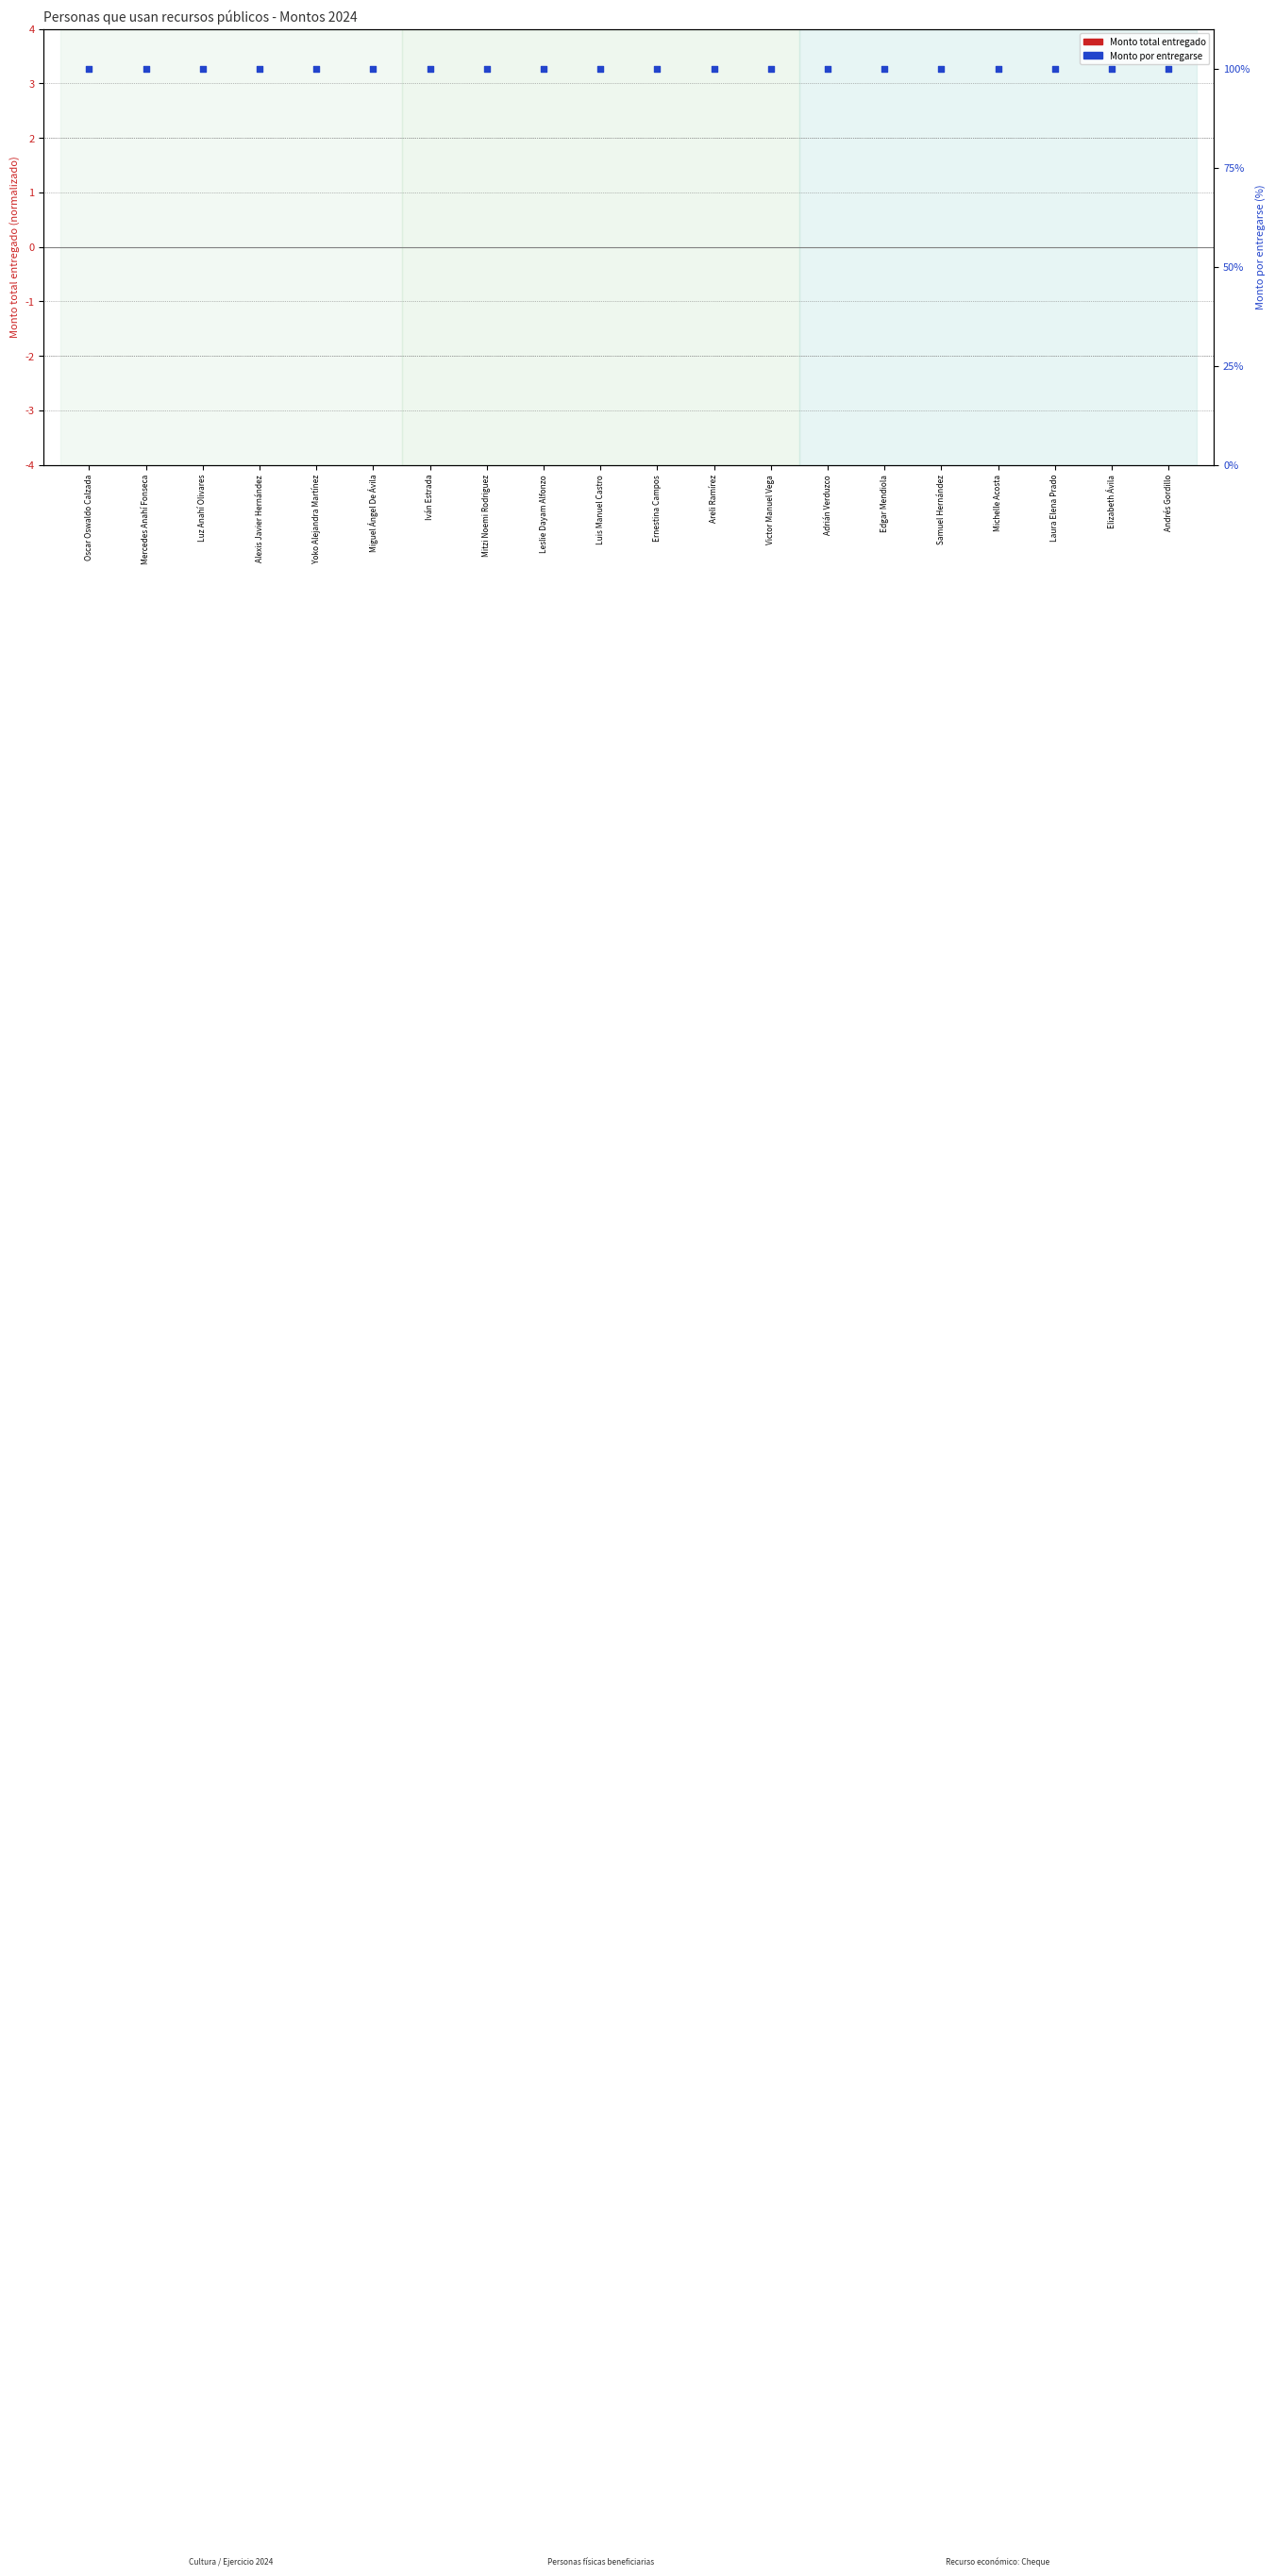

Which series has the largest total across all categories?

Monto por entregarse